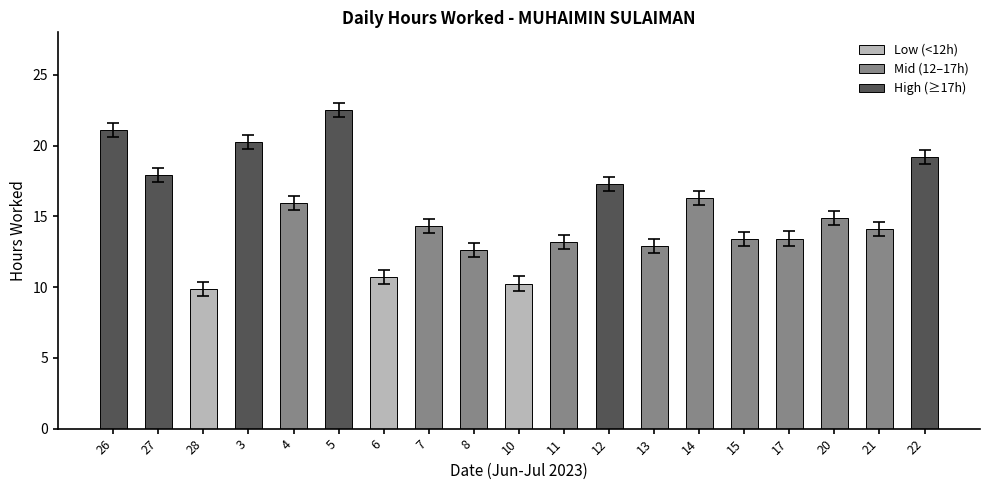

True or false: the data shows 19.2 at 22.

True